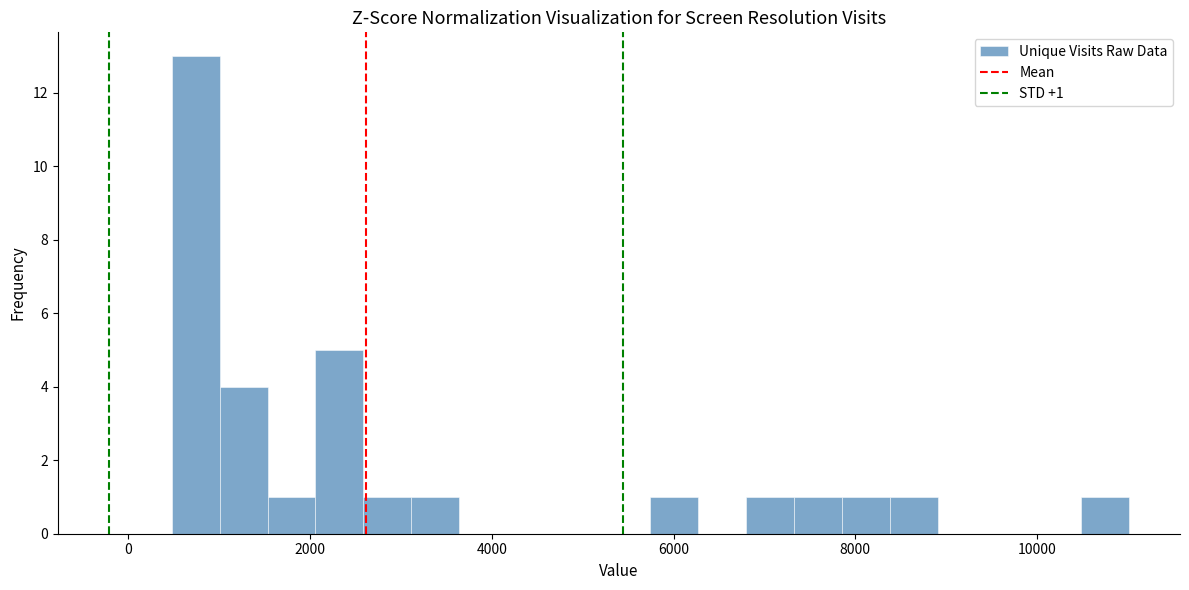

Around what value on the x-axis is the tallest bar? Give the approximate position of its centre, as read against the axis.

800